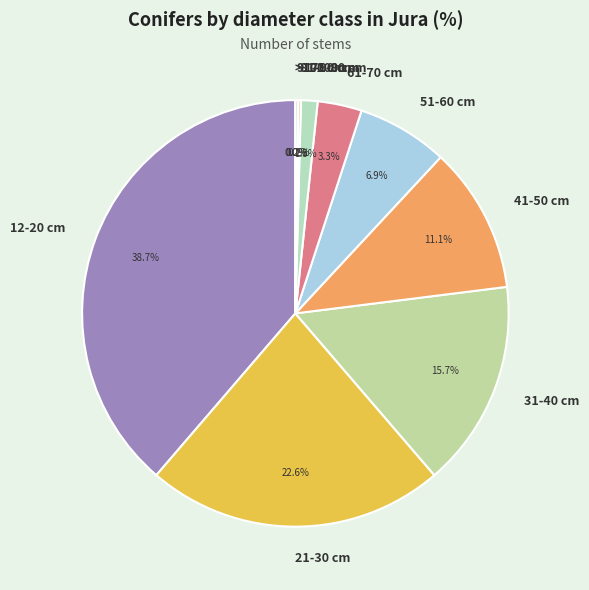

Which slice is the largest?

12-20 cm